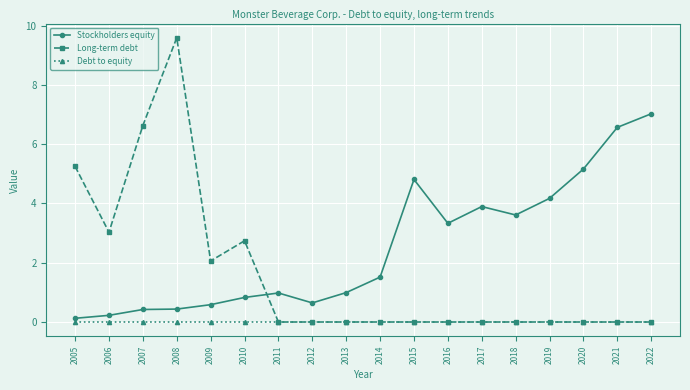

What is the highest value of the Stockholders equity series?

7.0